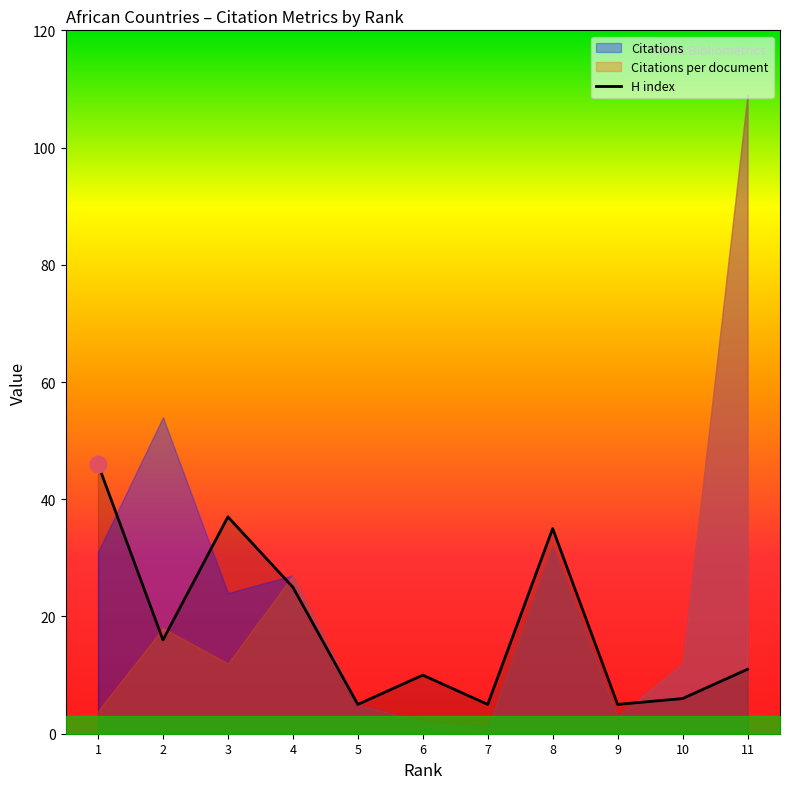

Between 1 and 10, which is larger?

1